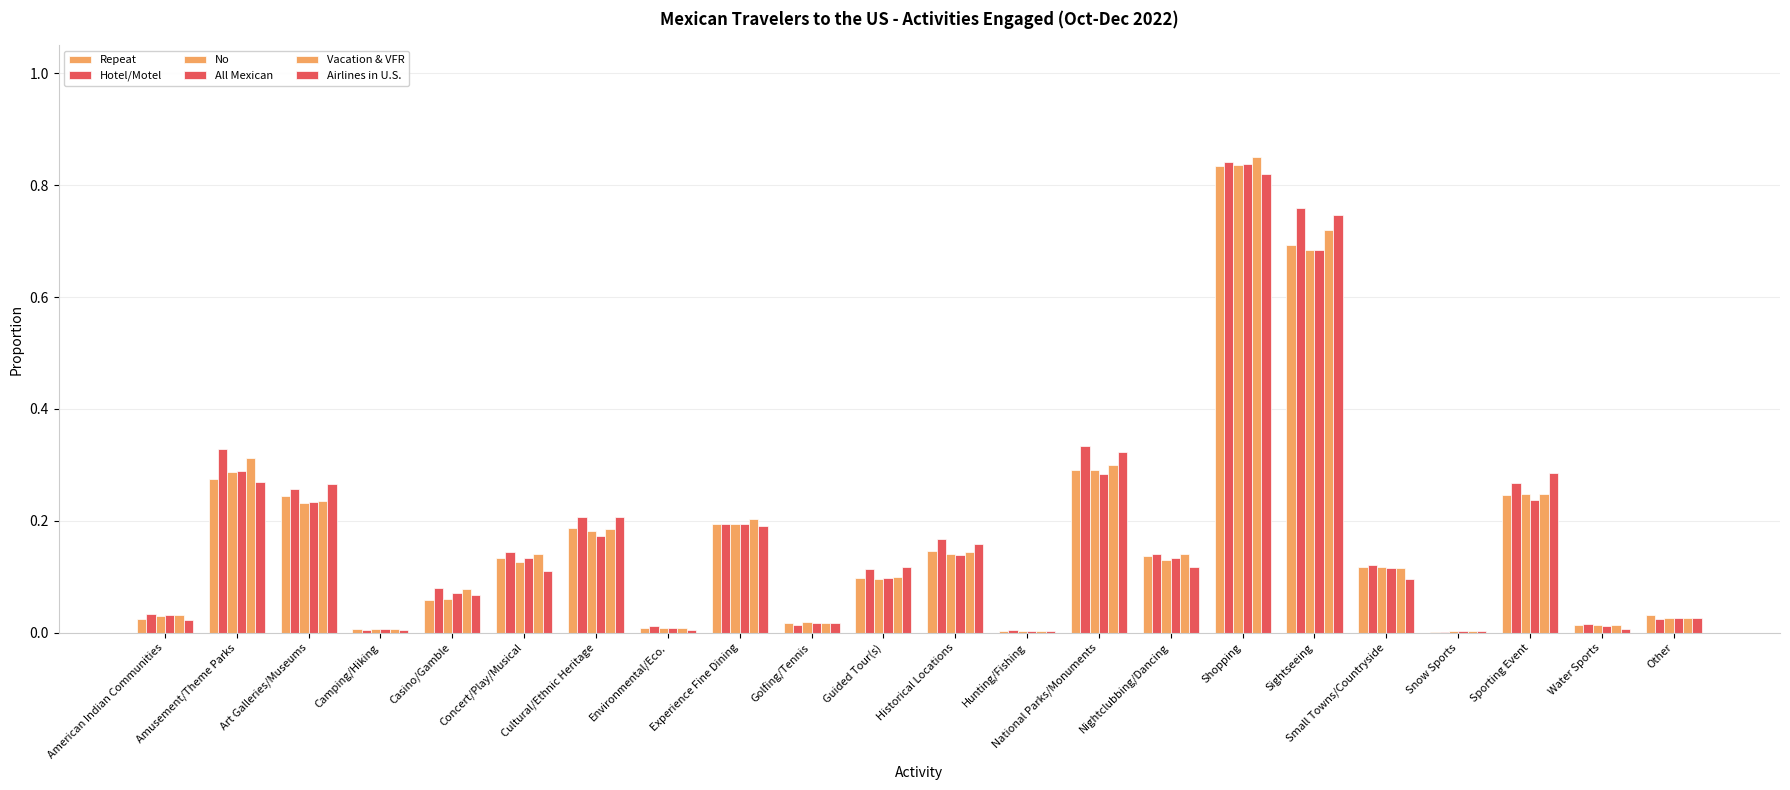

How many distinct data groups are displayed?

6